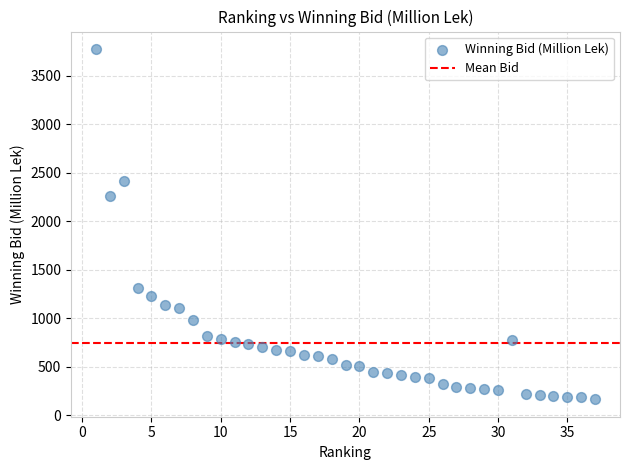

What is the range of X values (max minus min)?

36.0